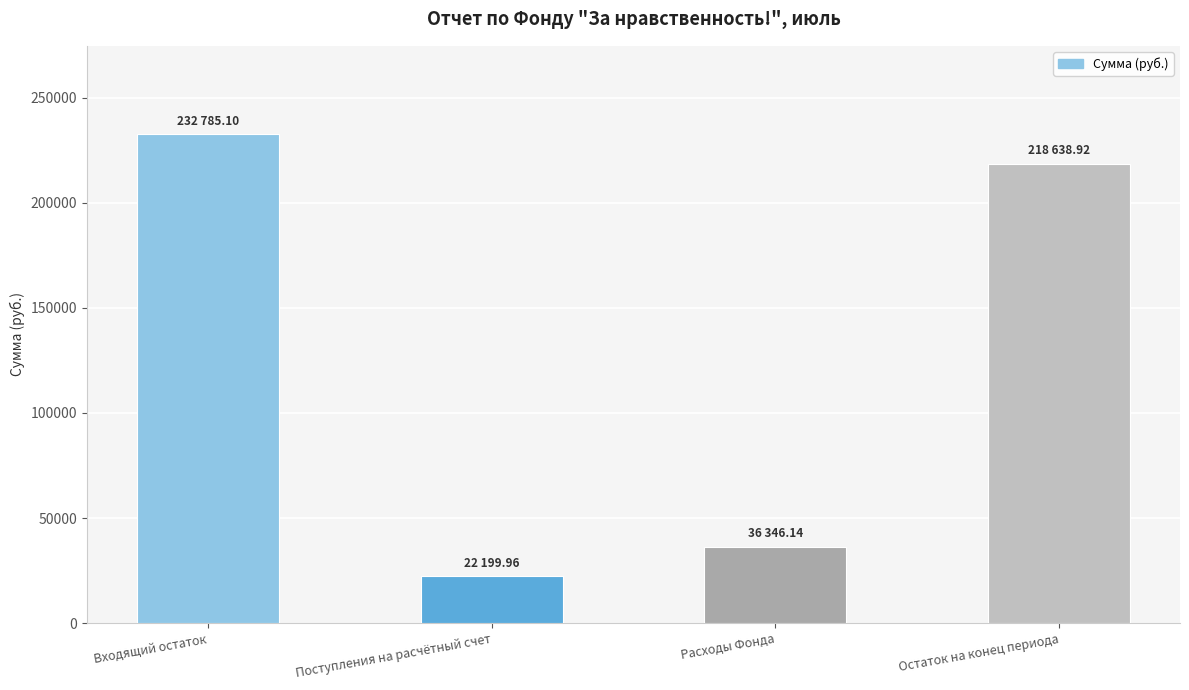

List the labels in order of value, smallest first.

Поступления на расчётный счет, Расходы Фонда, Остаток на конец периода, Входящий остаток